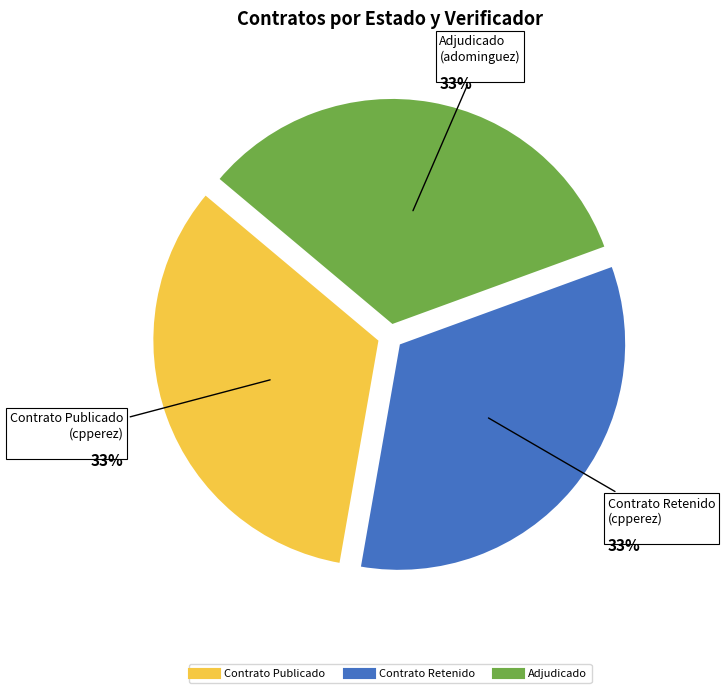

Is there any slice that represents more than half of the pie?

No